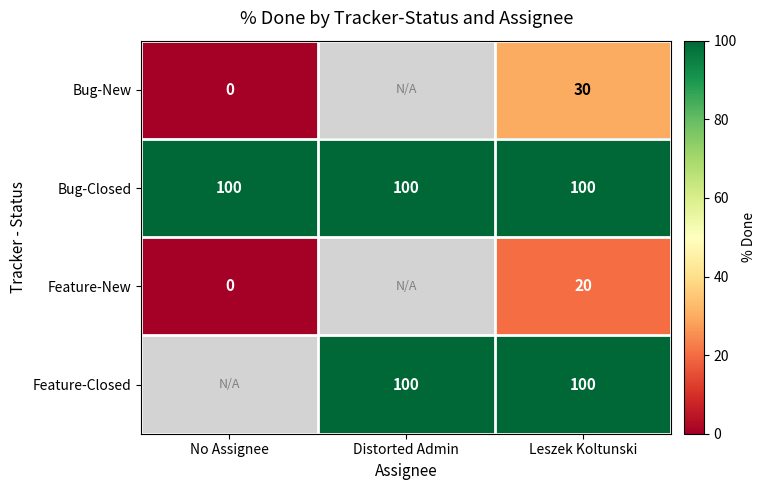

The value of Feature-Closed at Distorted Admin is 165. True or false?

False